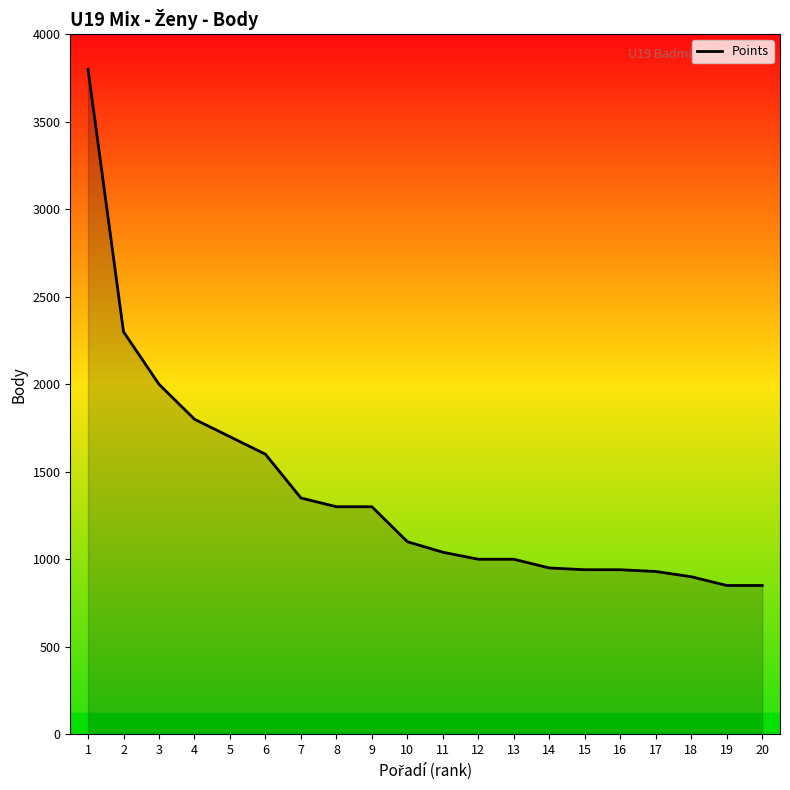

What is the greatest value displayed?

3800